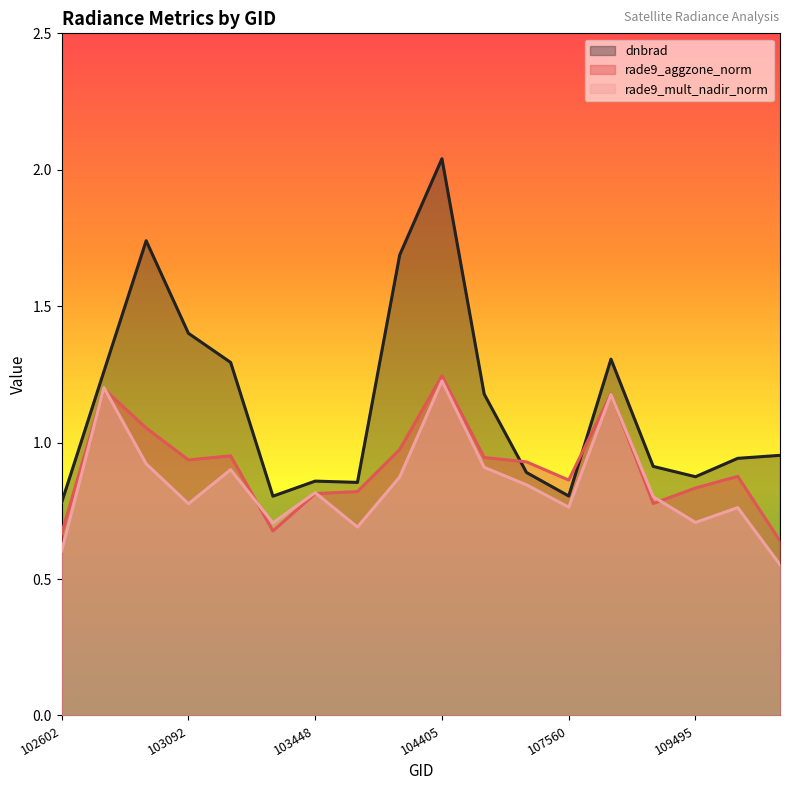

Does the chart display data point markers on the line(s)?

No